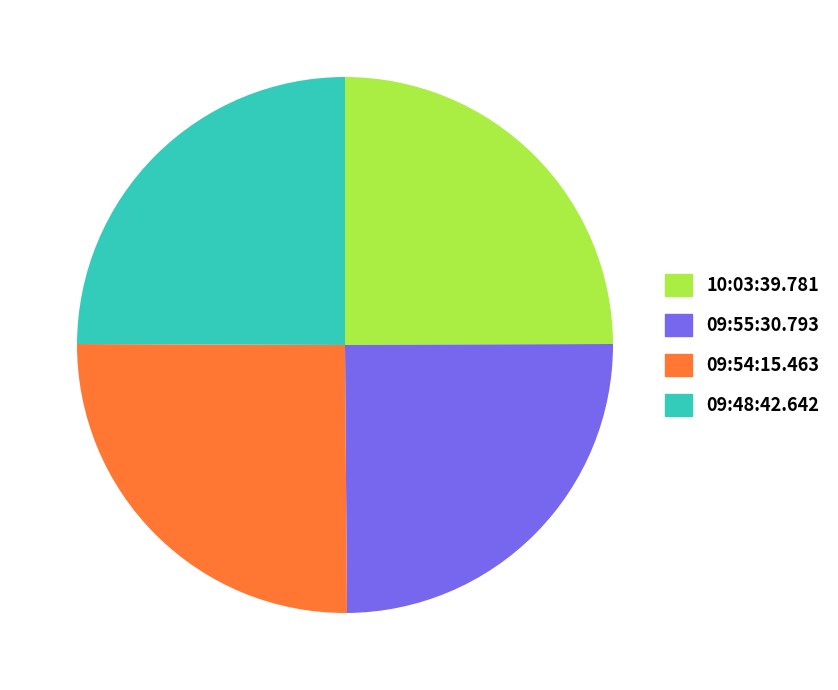

Is it true that 09:54:15.463 is 40% of the pie?

False